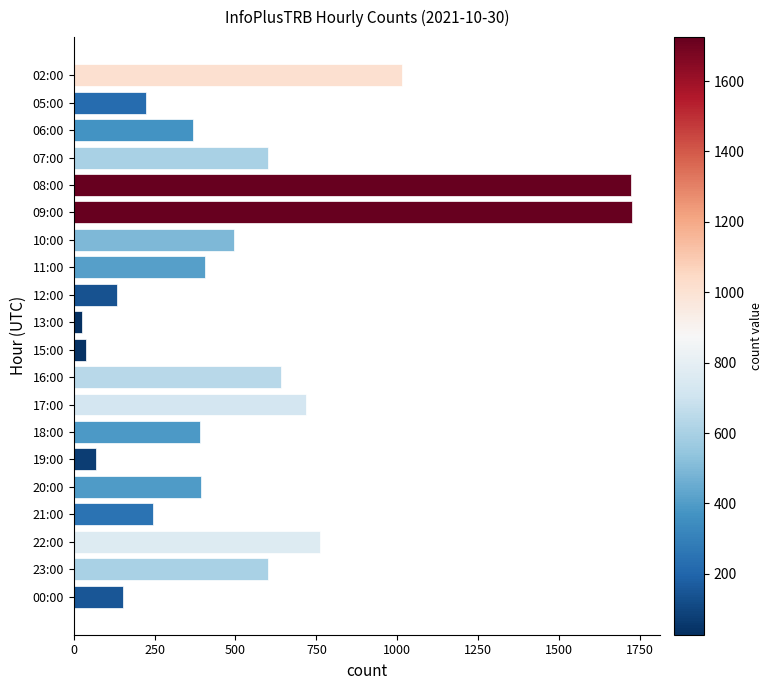

What is the sum of all values?

10724